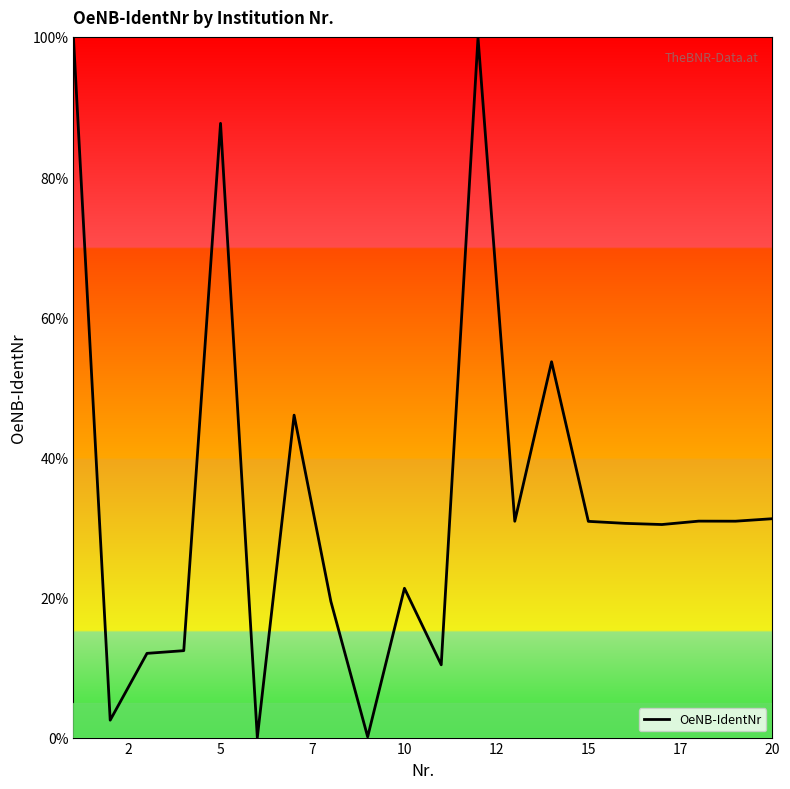

What is the difference between the maximum and minimum values?

100.0